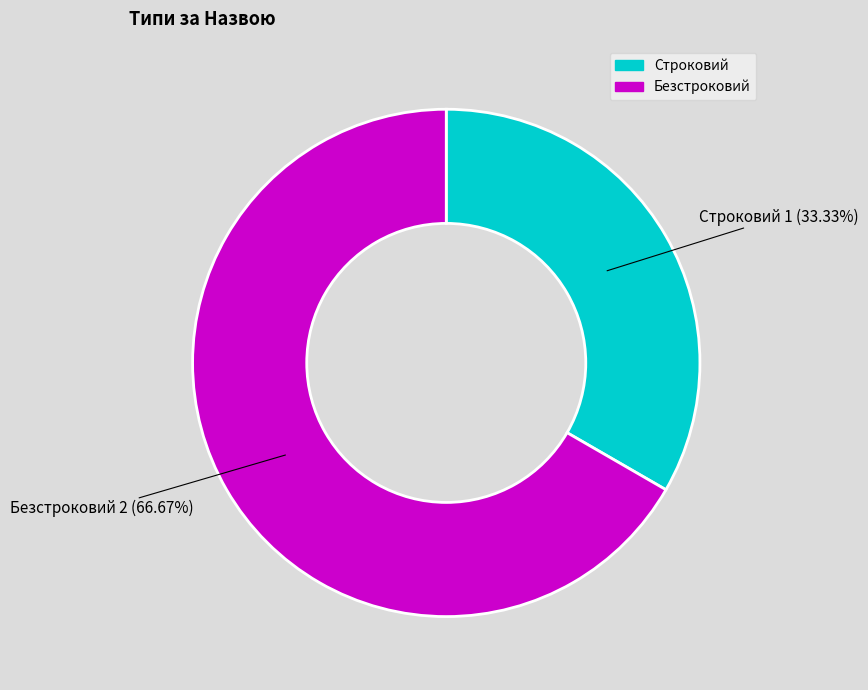

Rank the categories by value from highest to lowest.

Безстроковий, Строковий